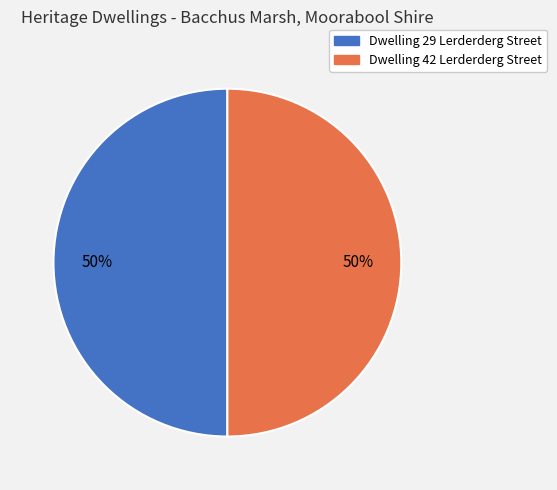

Is it true that Dwelling 29 Lerderderg Street is 50% of the pie?

True